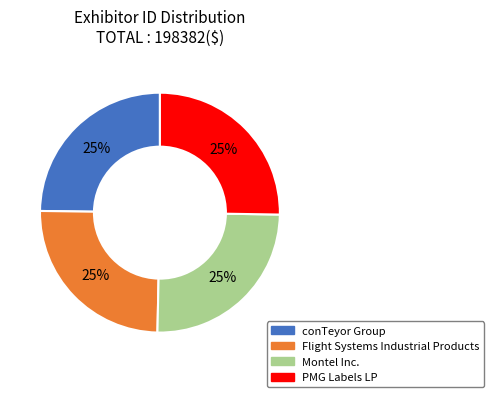

To the nearest percent, what is the average slice percentage?

25%